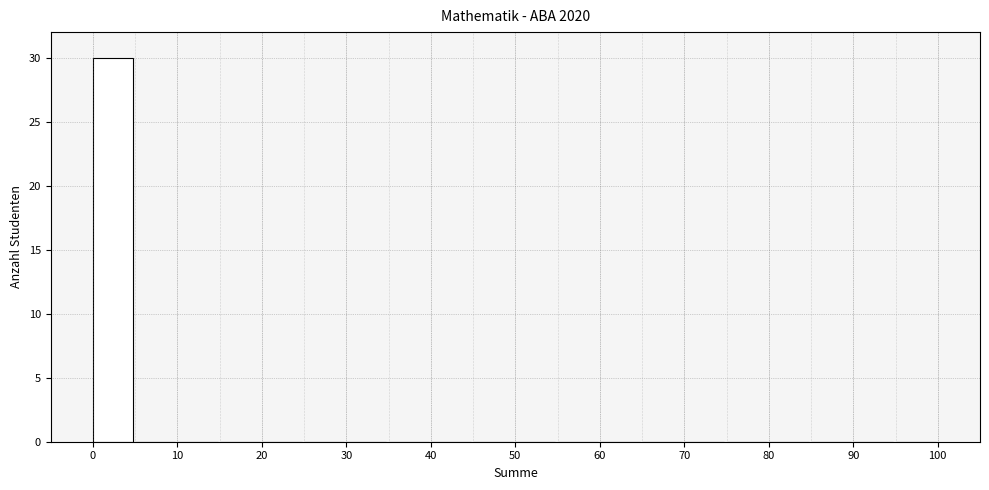

Reading left to right, transcribe this chart: for each bar, give the range it covers on the x-axis and its height. The values are not printed on the chart, so give them approximately, as read against the axis.

0 to 5: 30
5 to 10: 0
10 to 15: 0
15 to 20: 0
20 to 25: 0
25 to 30: 0
30 to 35: 0
35 to 40: 0
40 to 45: 0
45 to 50: 0
50 to 55: 0
55 to 60: 0
60 to 65: 0
65 to 70: 0
70 to 75: 0
75 to 80: 0
80 to 85: 0
85 to 90: 0
90 to 95: 0
95 to 100: 0